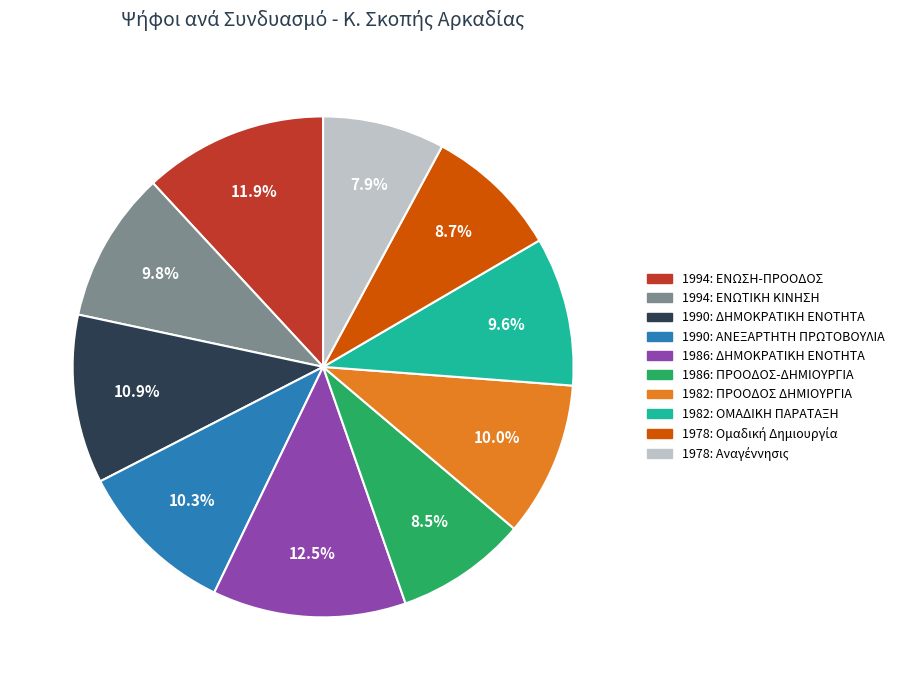

Which category has the biggest portion of the pie?

1986: ΔΗΜΟΚΡΑΤΙΚΗ ΕΝΟΤΗΤΑ